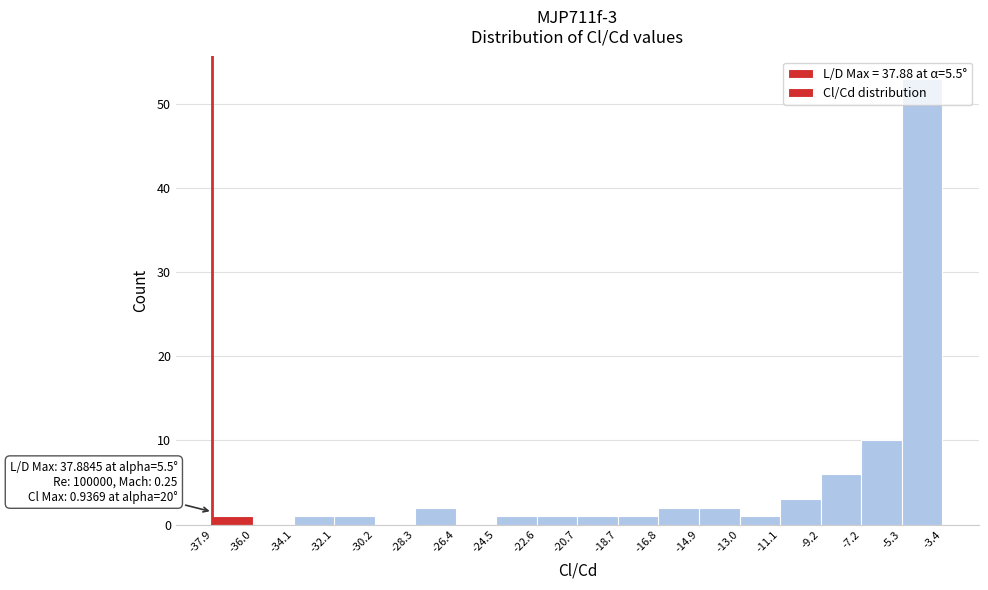

Over which range of the x-axis is the bar tallest?

-5.3 to -3.4